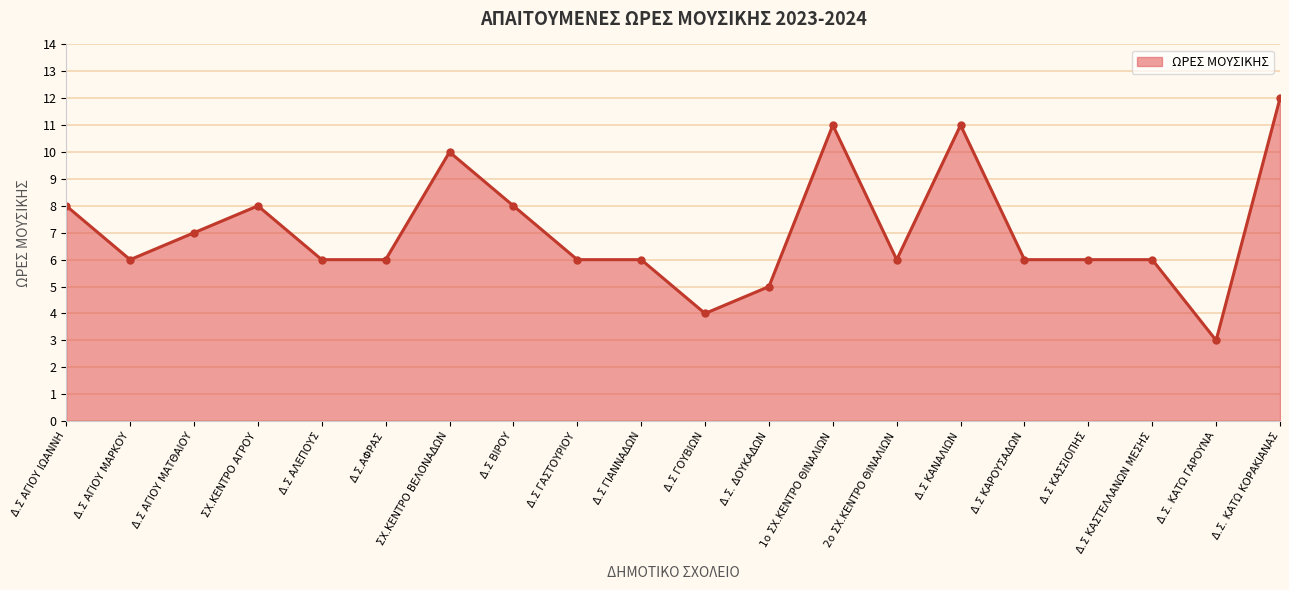

Count the number of data series in this chart.

1